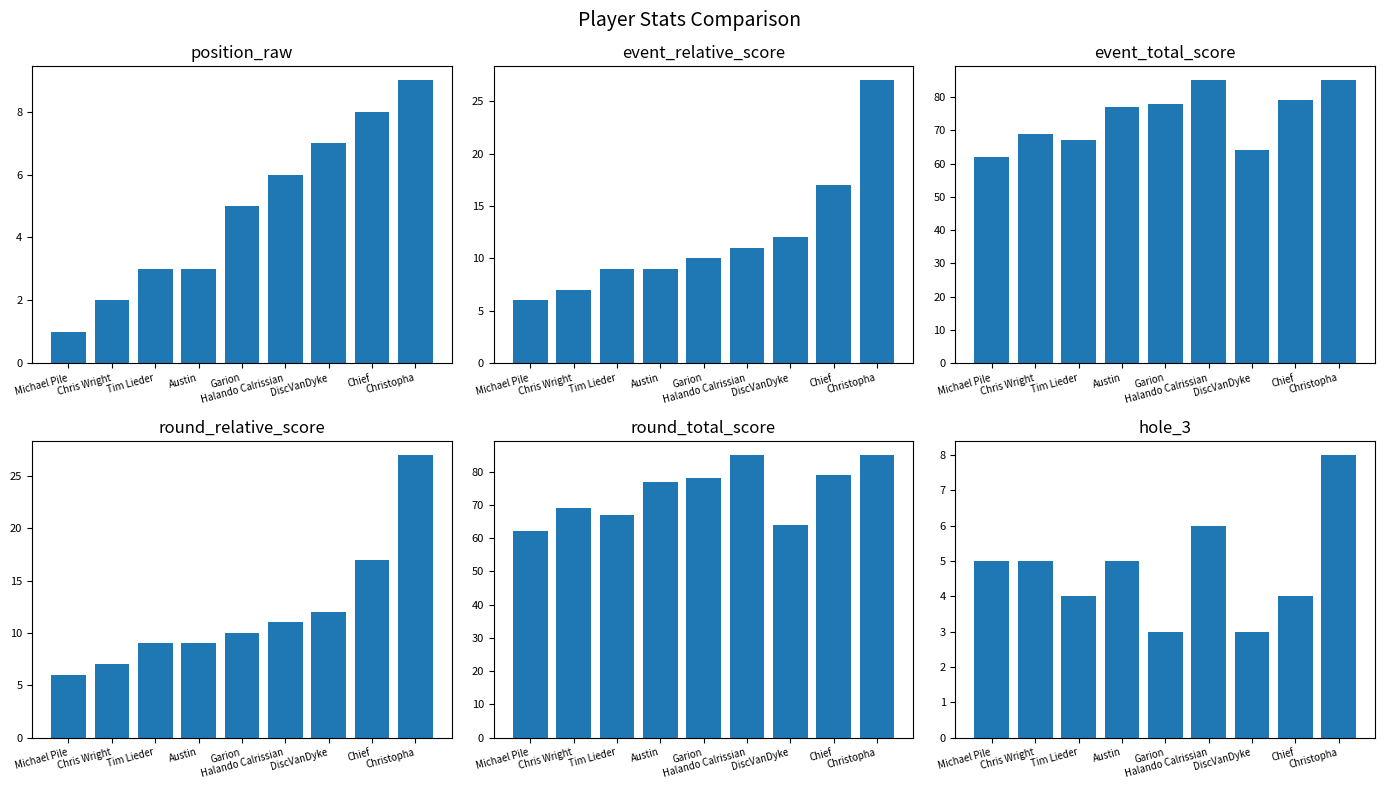

How many values in the event_total_score series are below 77?

4